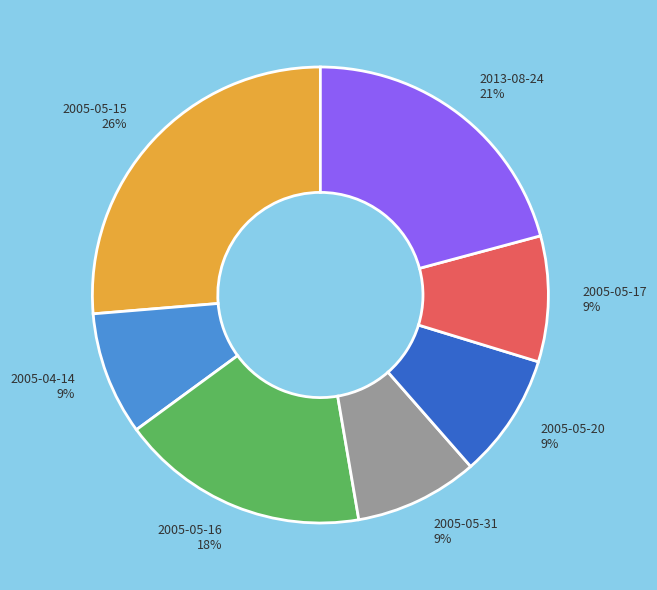

Count the number of slices in the pie.

7